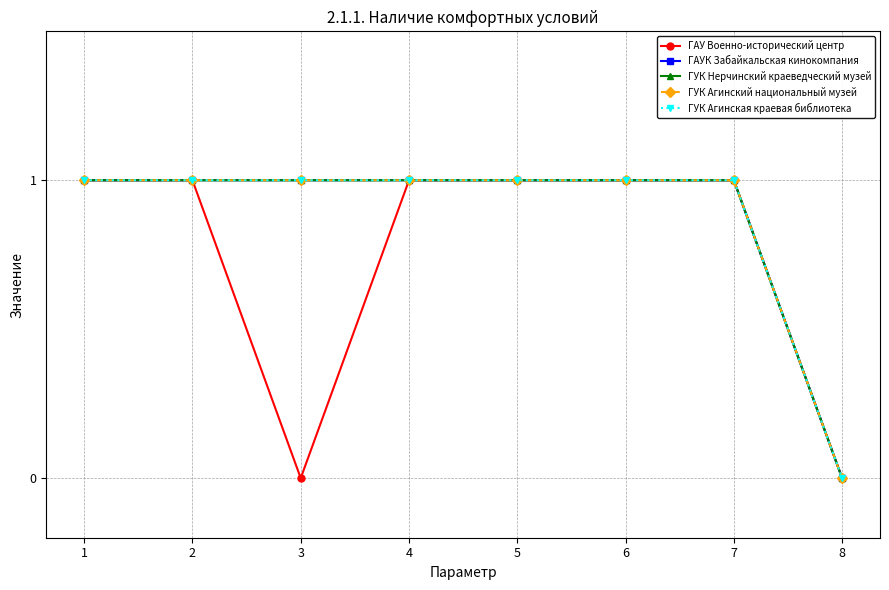

How many values in ГУК Агинская краевая библиотека are above zero?

7